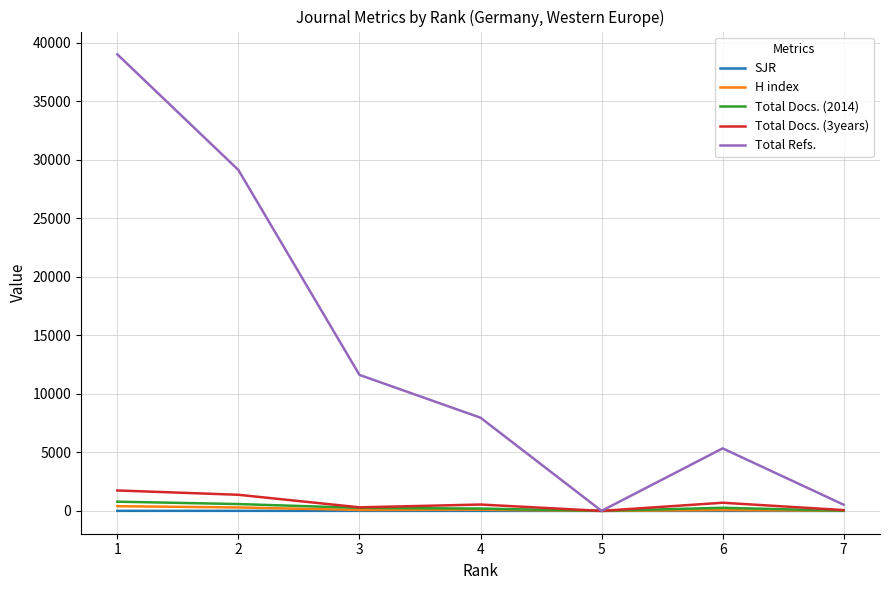

Which series changed the most between 3 and 7?

Total Refs.